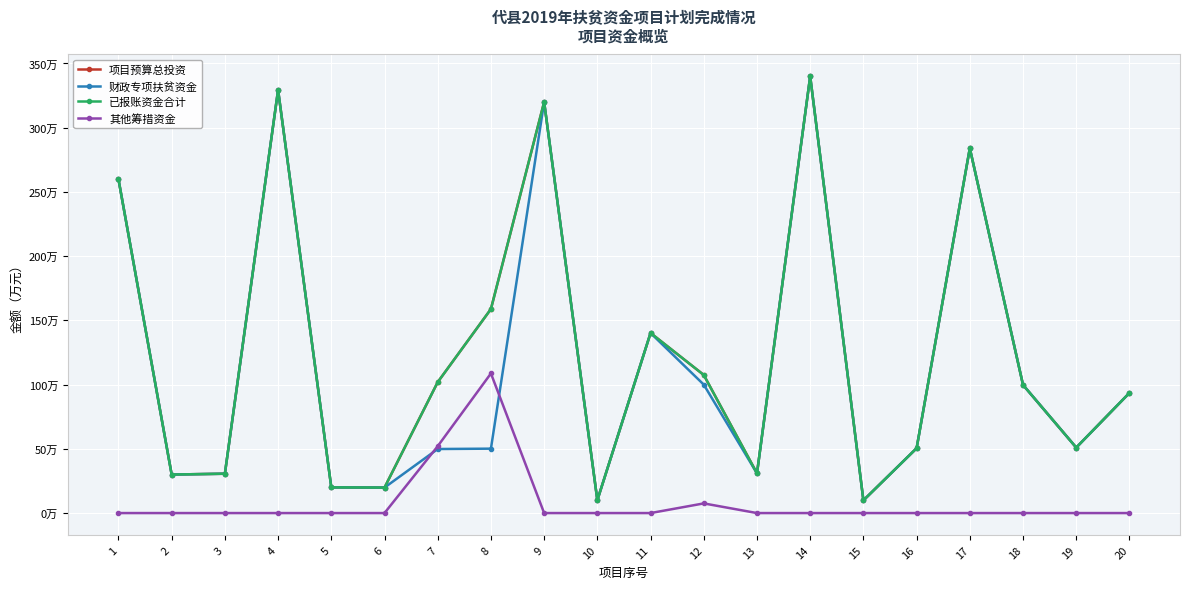

At 2, list the series in order from smallest to largest.

其他筹措资金, 项目预算总投资, 财政专项扶贫资金, 已报账资金合计